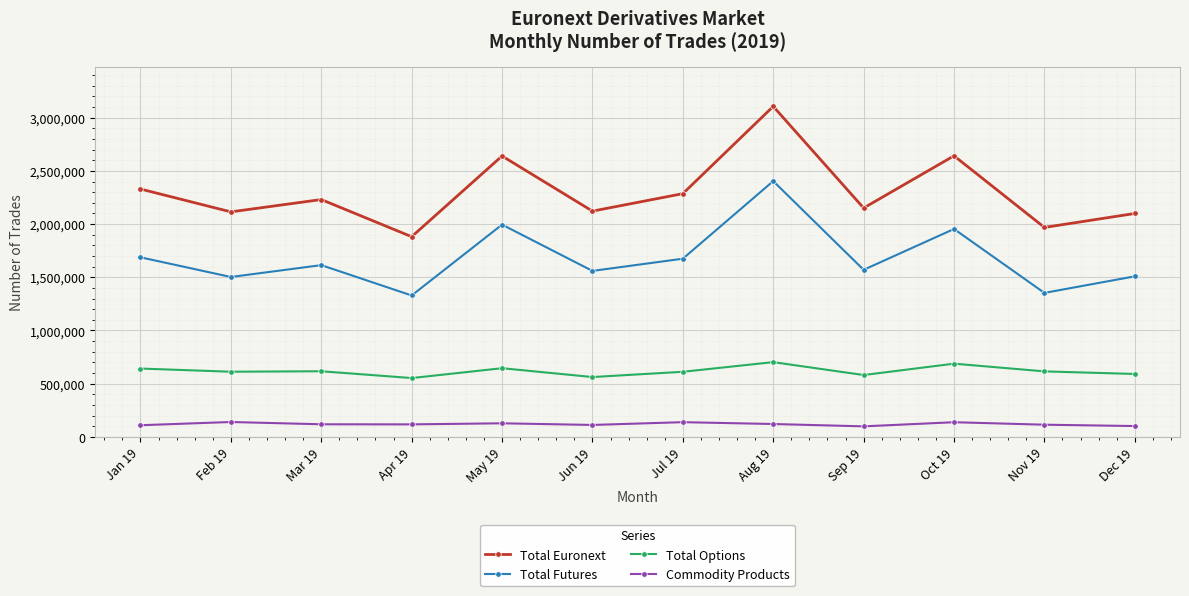

At which category is the sum across all series the highest?

Aug 19